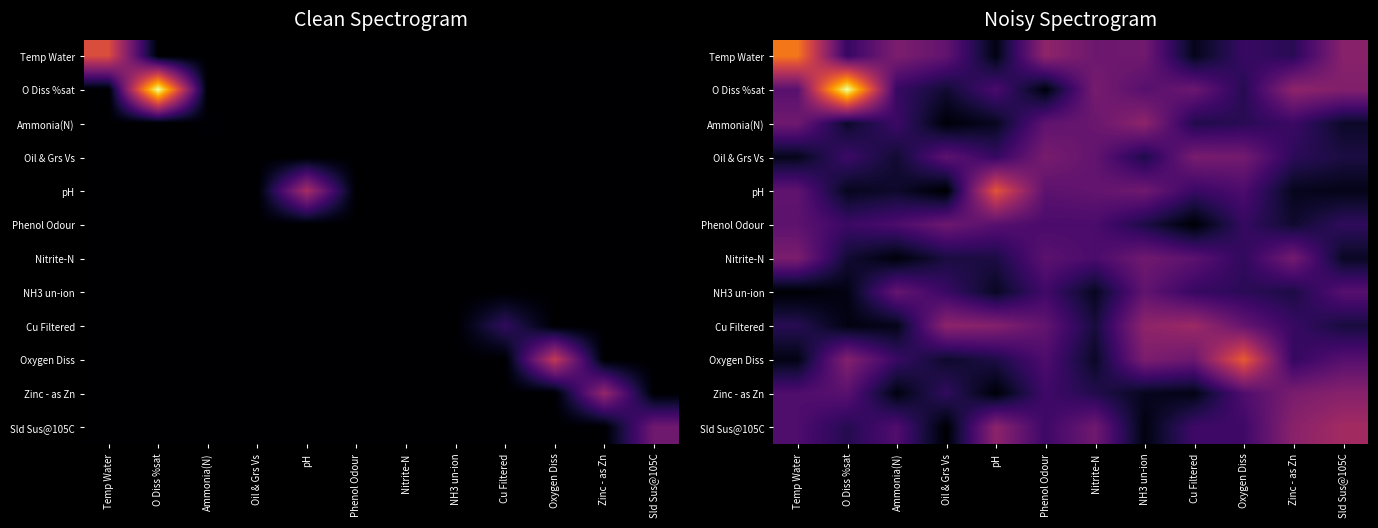

Which category has the lowest value across all series?

Oil & Grs Vs